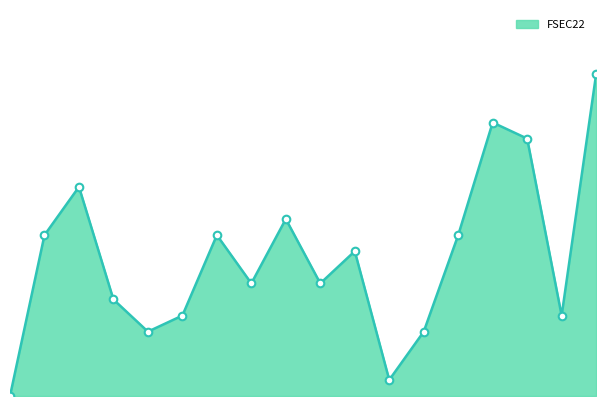

Does the chart have visible grid lines?

No